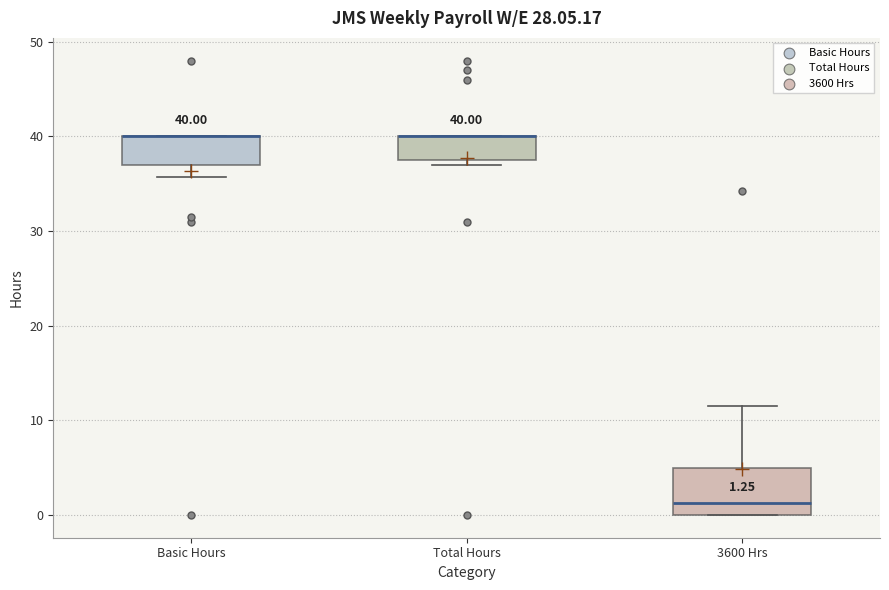

Comparing the boxes themselves (not the whiskers), which one is the tallest?

3600 Hrs